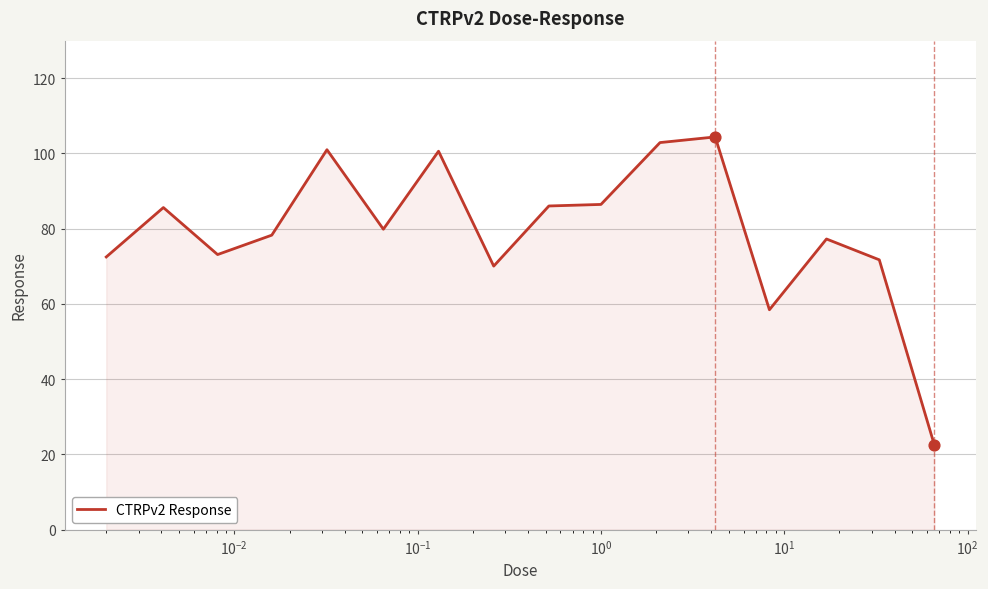

What is the minimum value shown in the chart?

22.4